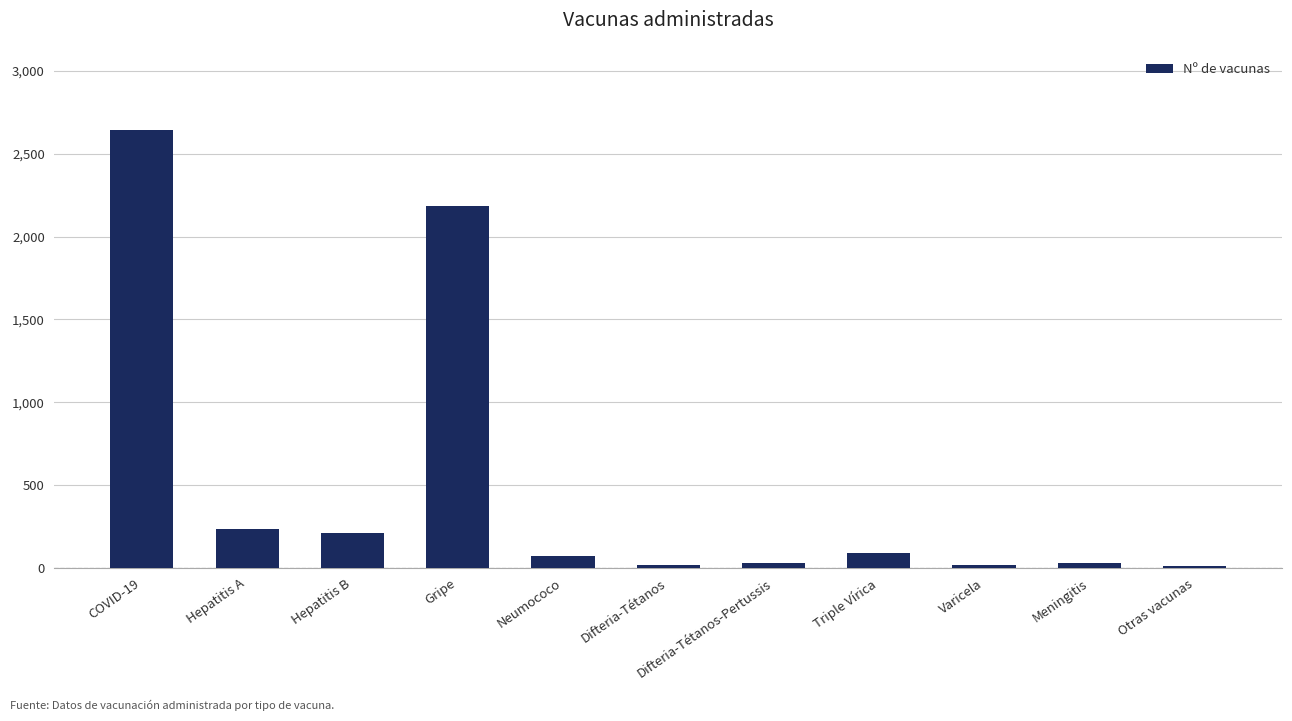

What position from the left is Hepatitis A?

2